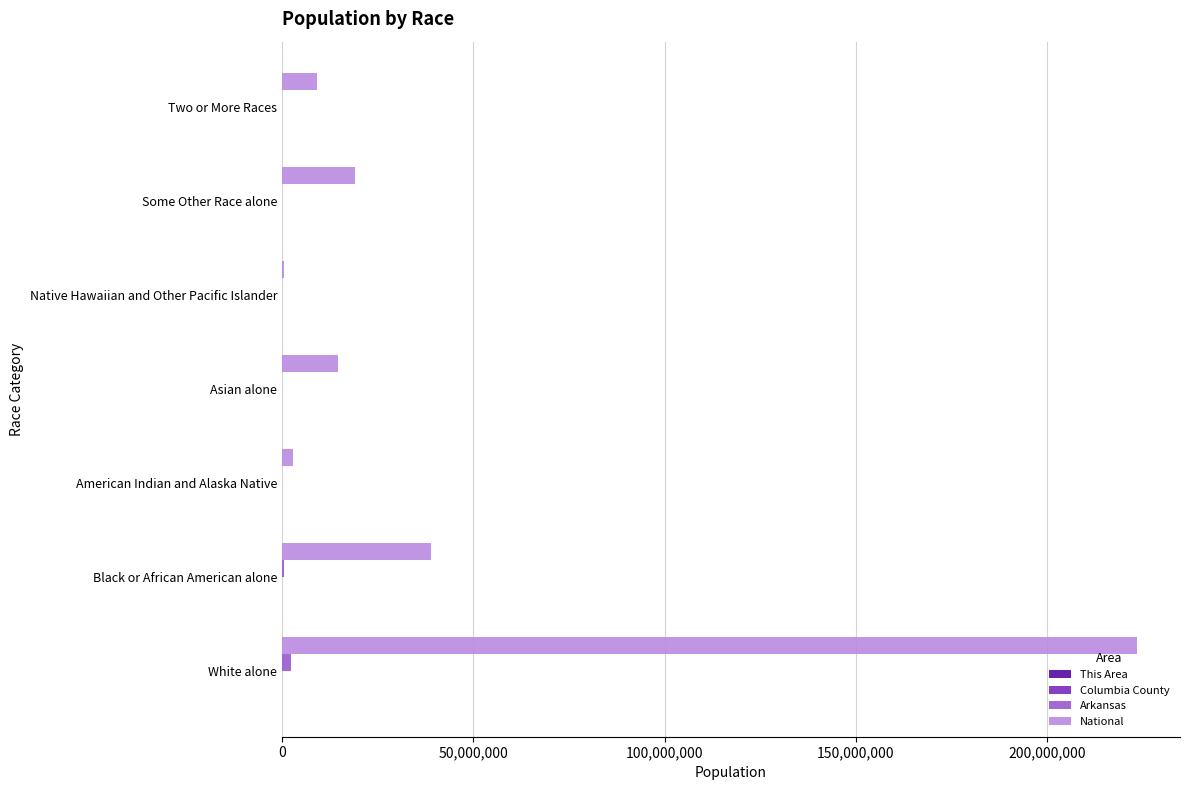

Which series has the largest total across all categories?

National